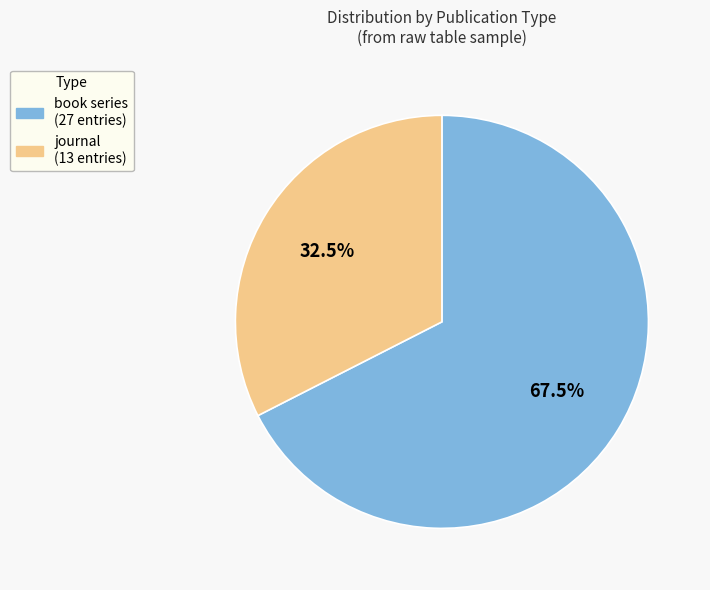

Is there a majority slice in this chart?

Yes